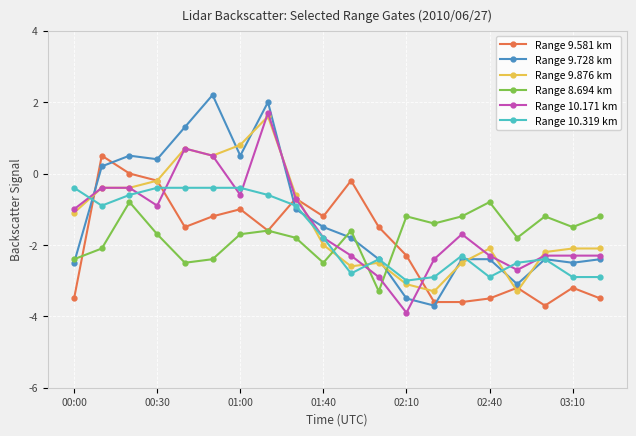

What is the value of the Range 9.876 km point at the 14th from the left?

-3.3